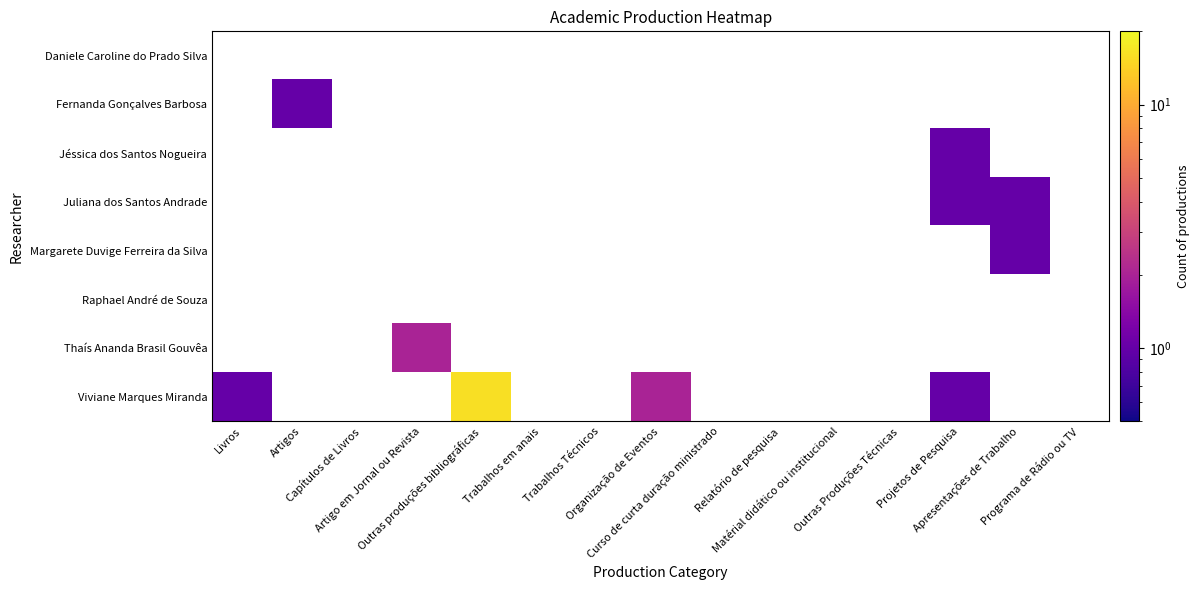

What is the maximum value shown in the chart?

16.0